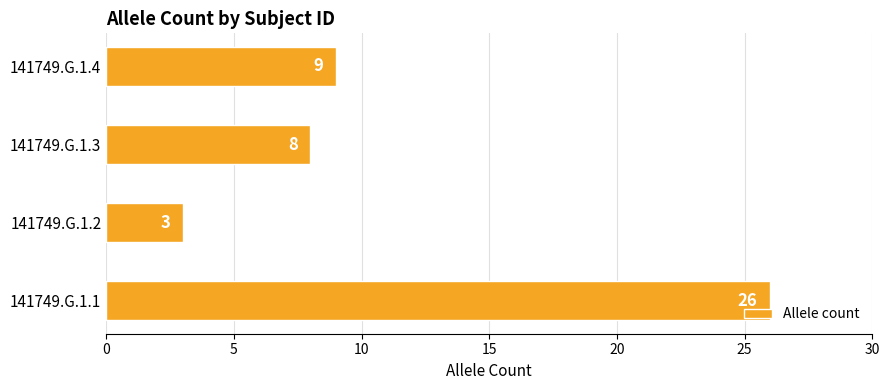

Reading top to bottom, transcribe all the data shown in this chart.

141749.G.1.4=9	141749.G.1.3=8	141749.G.1.2=3	141749.G.1.1=26